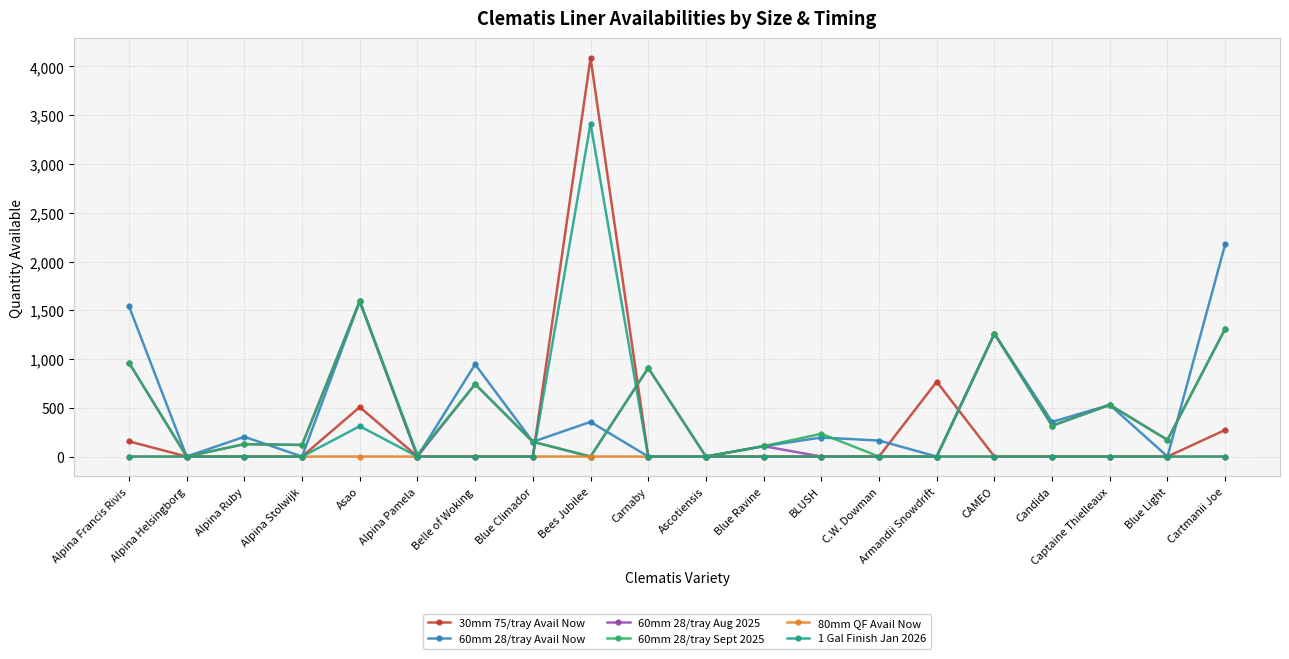

What is the greatest value displayed?

4087.2